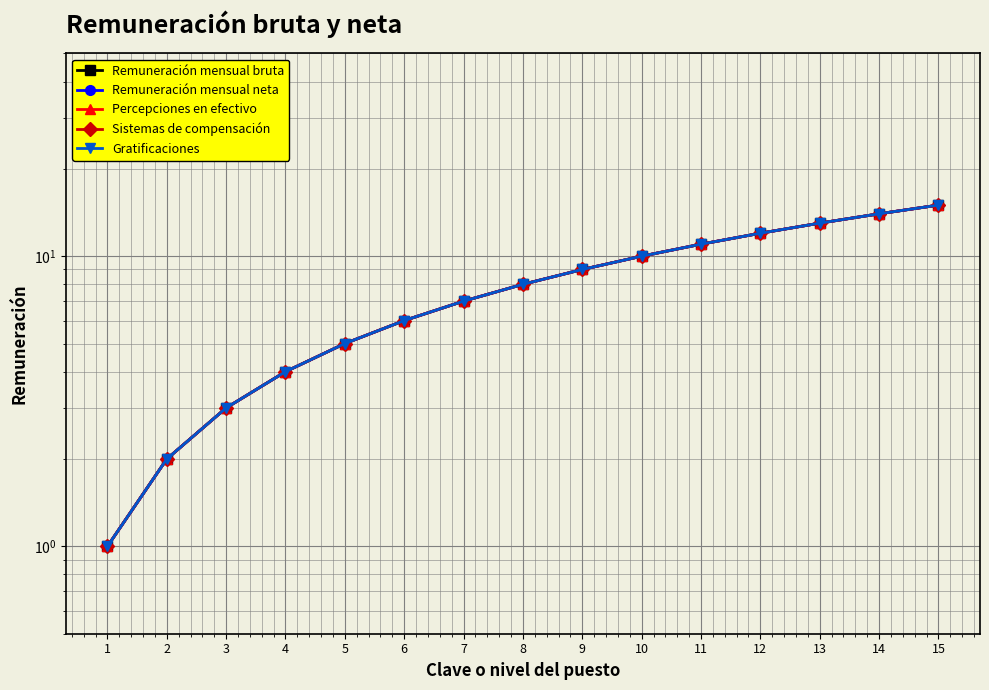

Is the value of Gratificaciones at 1 greater than the value of Remuneración mensual neta at 3?

No